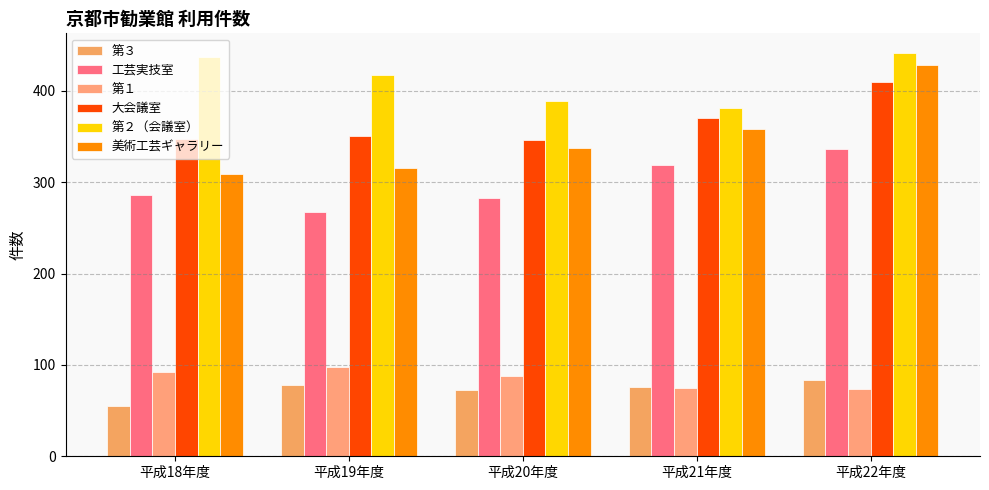

What position from the left is 平成18年度?

1